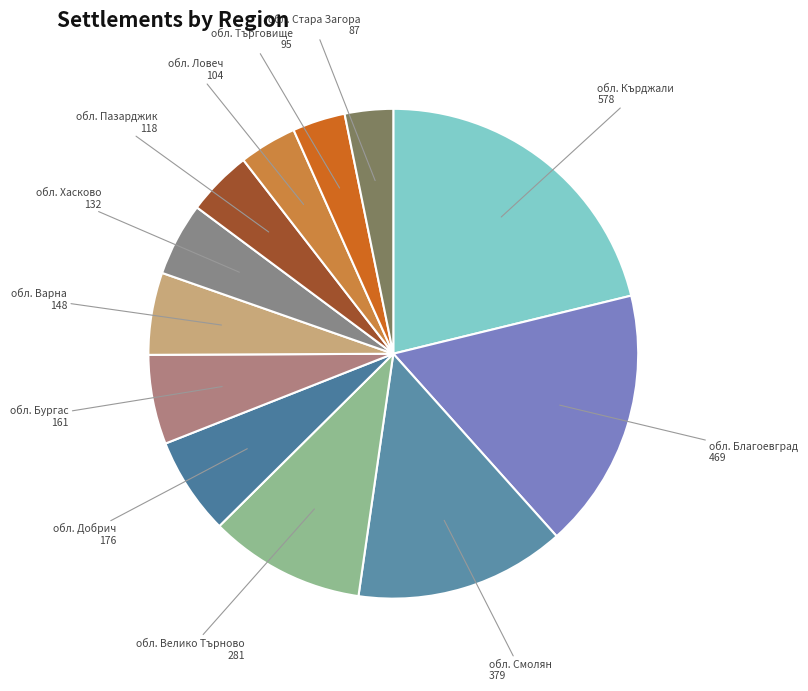

Does обл. Бургас represent more than half of the total?

No